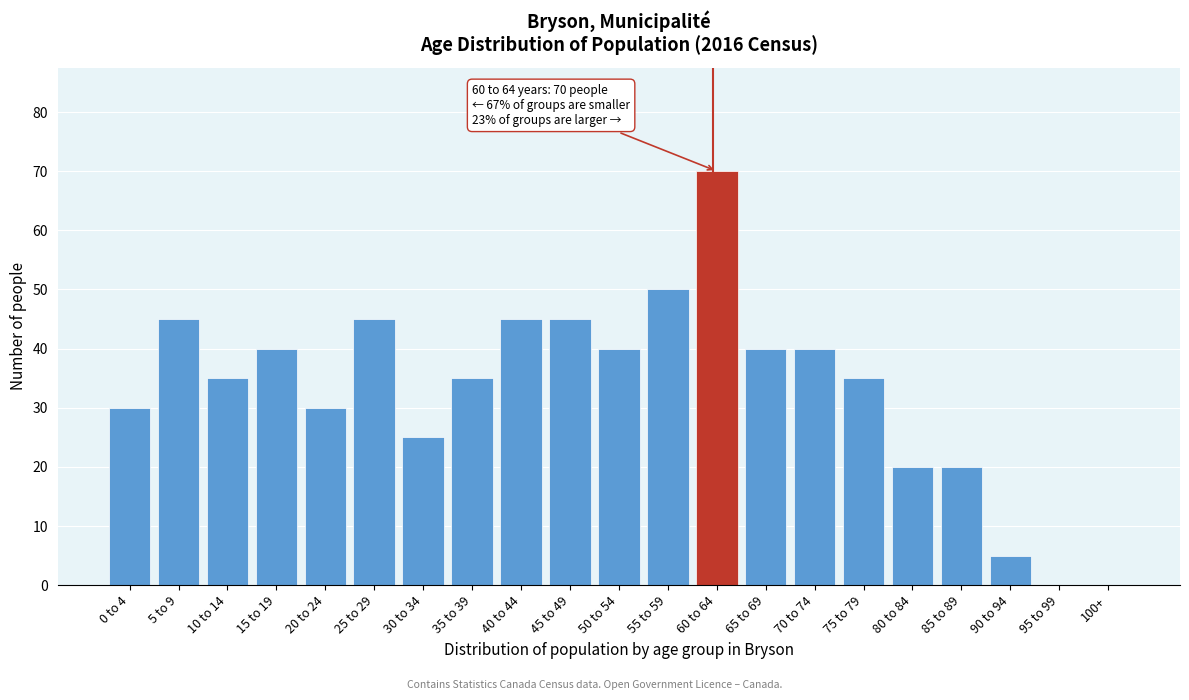

Reading left to right, what are all the values shown in this chart?

0 to 4=30	5 to 9=45	10 to 14=35	15 to 19=40	20 to 24=30	25 to 29=45	30 to 34=25	35 to 39=35	40 to 44=45	45 to 49=45	50 to 54=40	55 to 59=50	60 to 64=70	65 to 69=40	70 to 74=40	75 to 79=35	80 to 84=20	85 to 89=20	90 to 94=5	95 to 99=0	100+=0